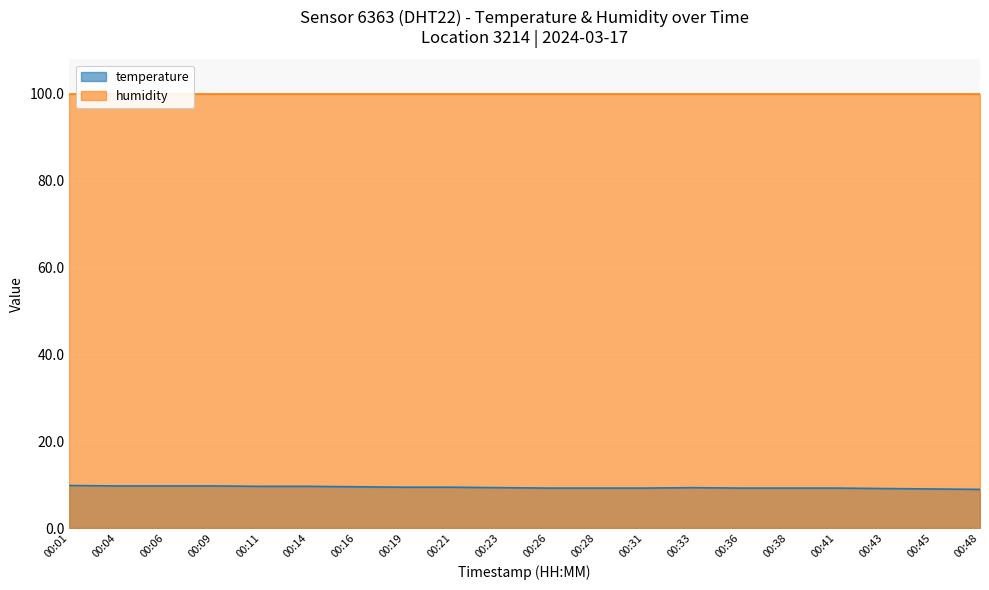

Reading left to right, extract all data points from this chart.

9.8	9.7	9.7	9.7	9.6	9.6	9.5	9.4	9.4	9.3	9.2	9.2	9.2	9.3	9.2	9.2	9.2	9.1	9.0	8.9